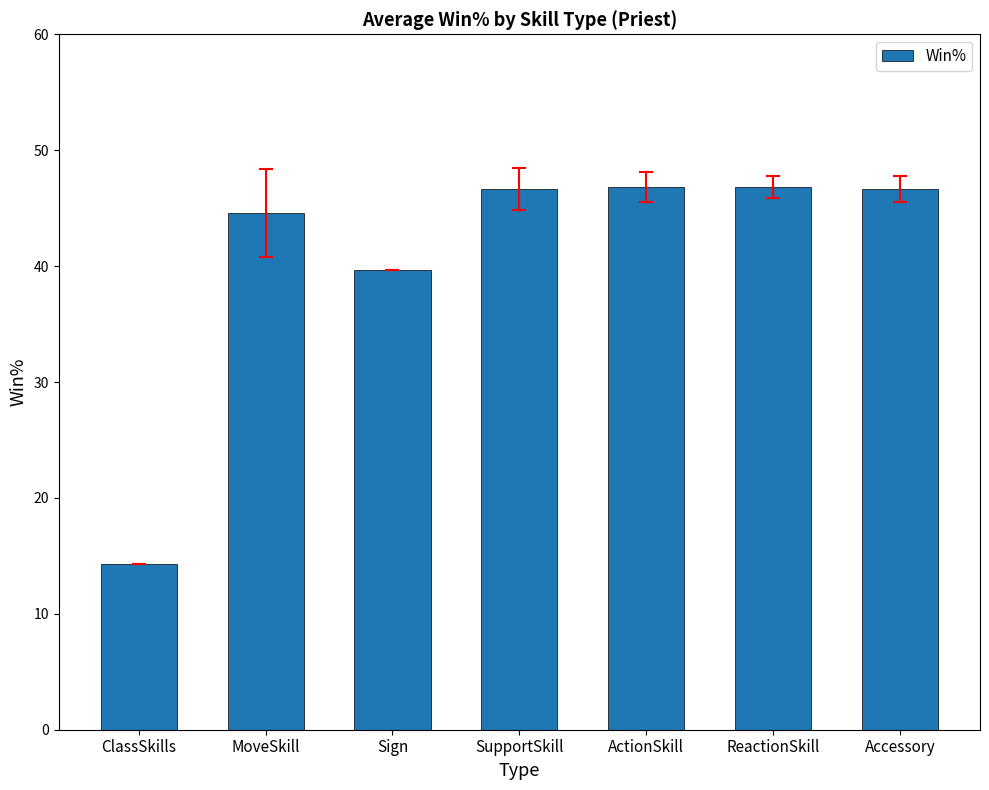

What is the approximate value at Accessory?

46.7